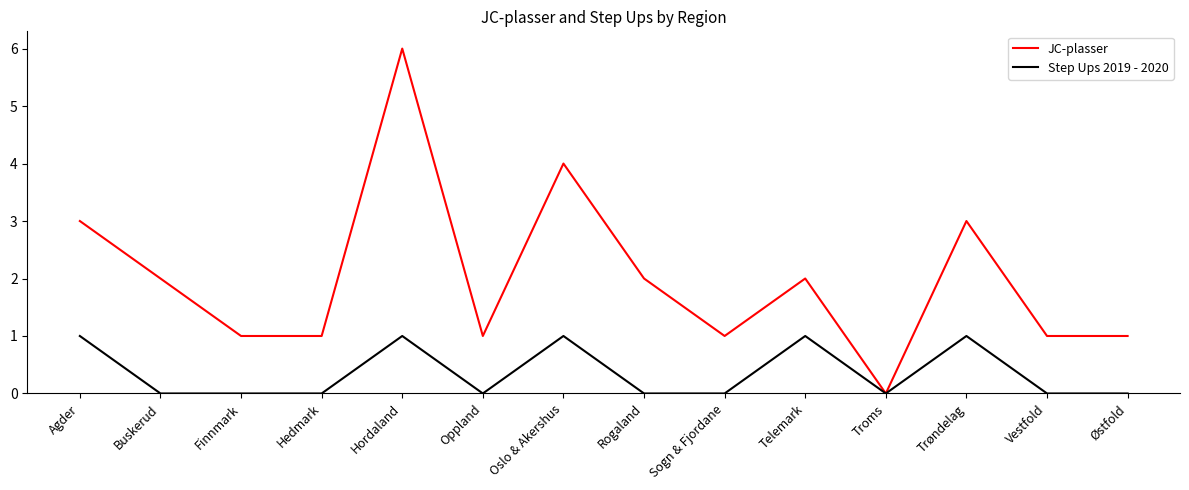

Which series has the widest spread of values?

JC-plasser